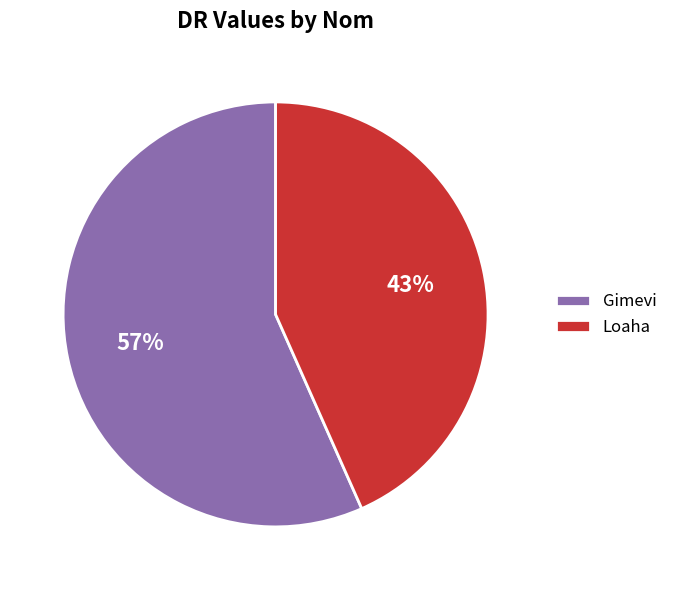

Does Loaha represent more than half of the total?

No